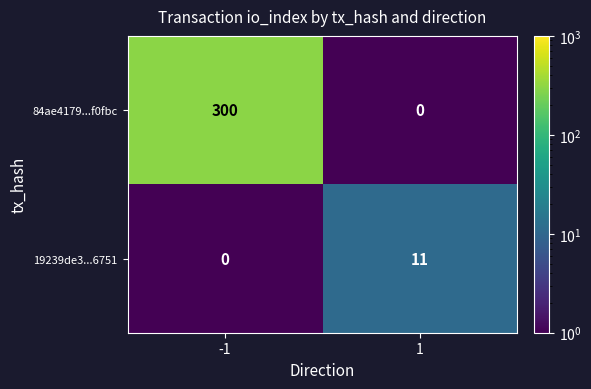

Reading left to right, transcribe all the data shown in this chart.

84ae4179...f0fbc: -1=300	1=0
19239de3...6751: -1=0	1=11